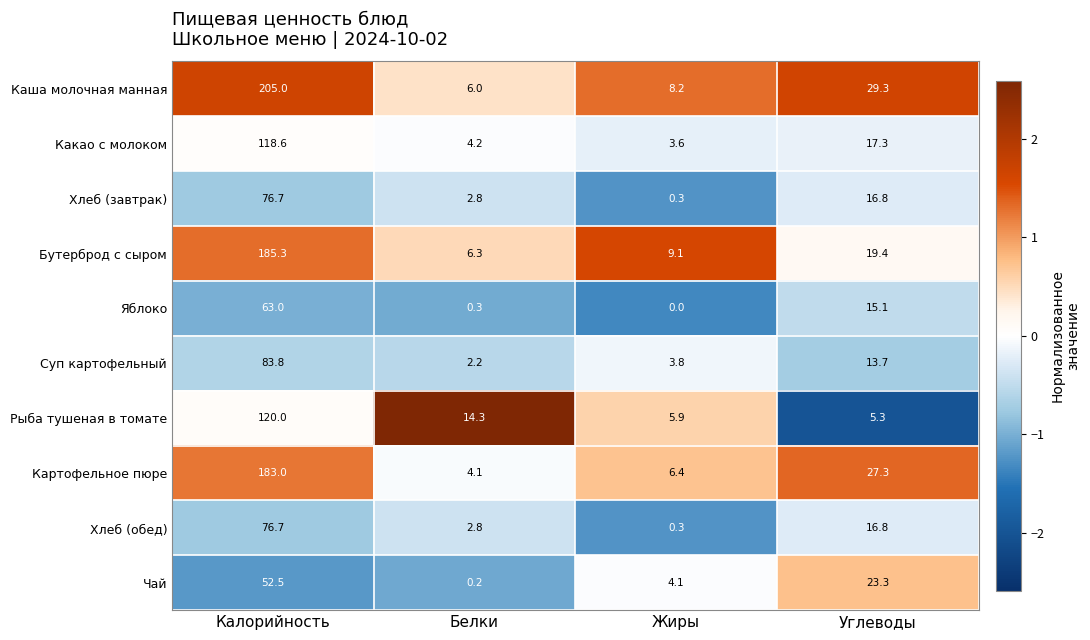

The Суп картофельный series shows 13.7 at Углеводы. True or false?

True